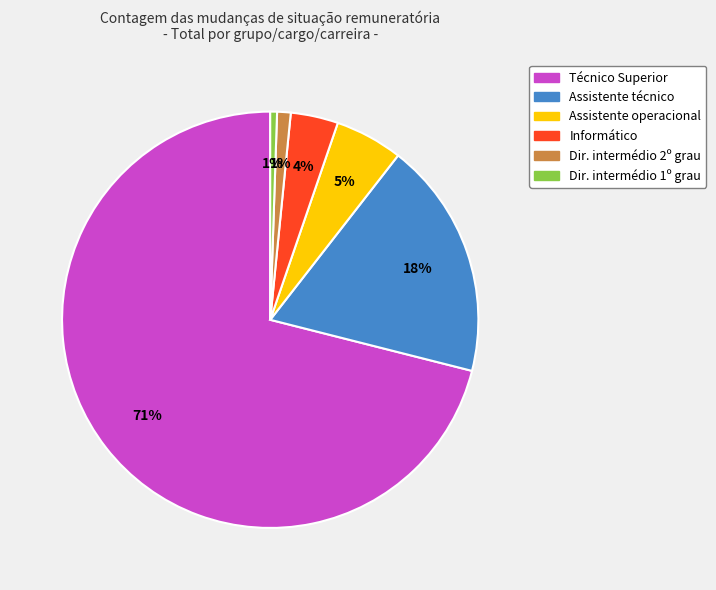

To the nearest percent, what is the average slice percentage?

17%